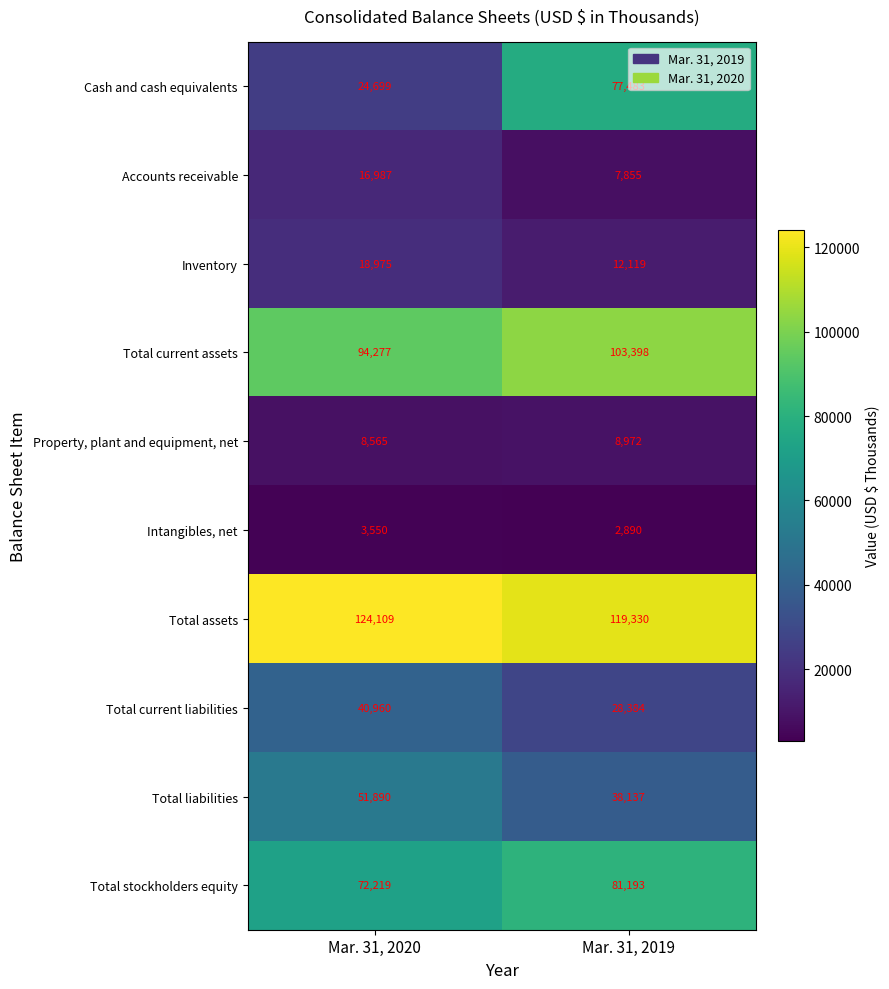

What value does the Property, plant and equipment, net series have at Mar. 31, 2020?

8565